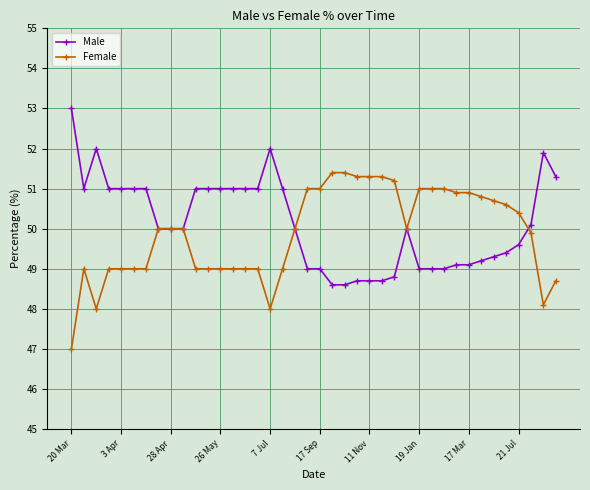

What is the minimum value shown in the chart?

47.0